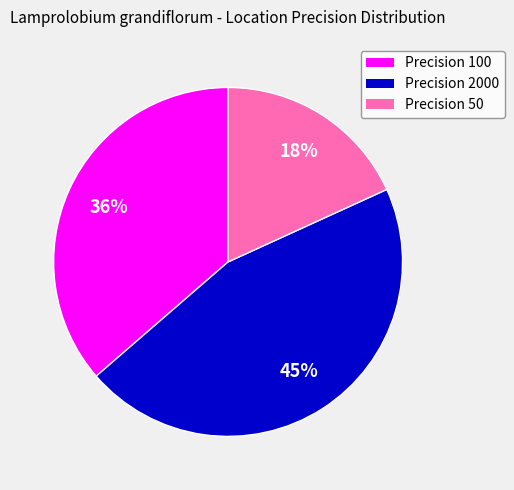

How many slices are in this pie chart?

3